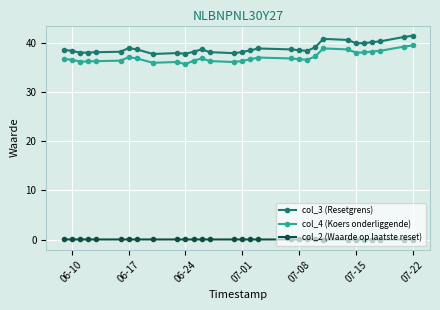

At how many categories does at least one series exceed 18?

30